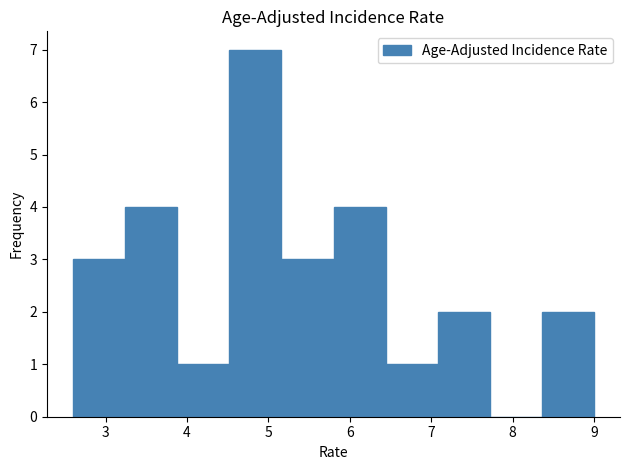

Over which range of the x-axis is the bar tallest?

4.52 to 5.16